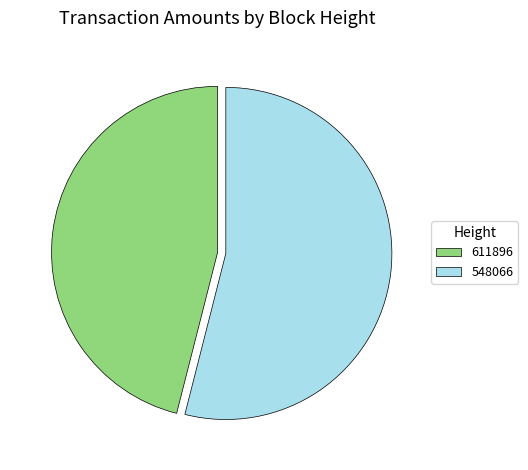

How many segments does this pie chart have?

2